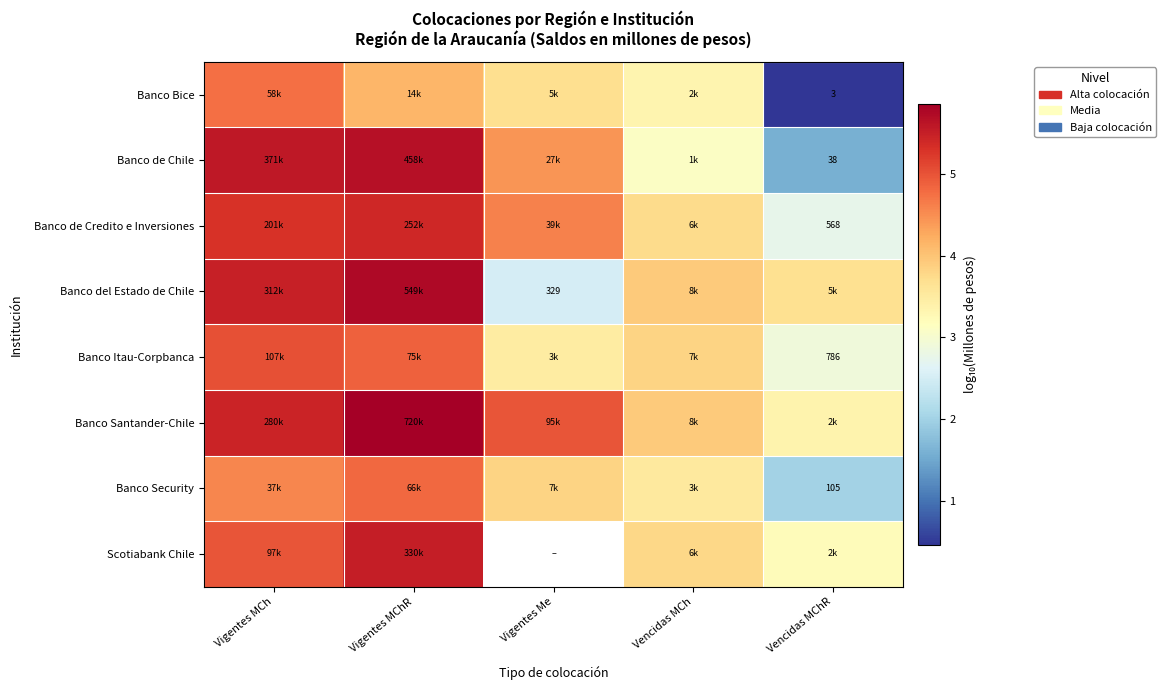

What is the smallest value displayed?

0.5